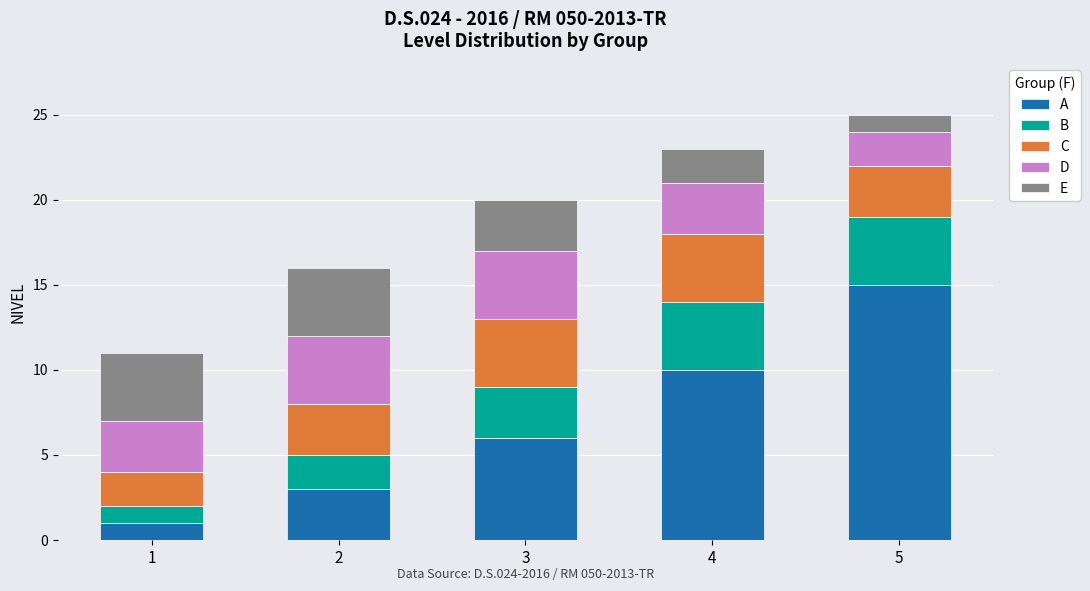

What is the total value across all series at 3?

20